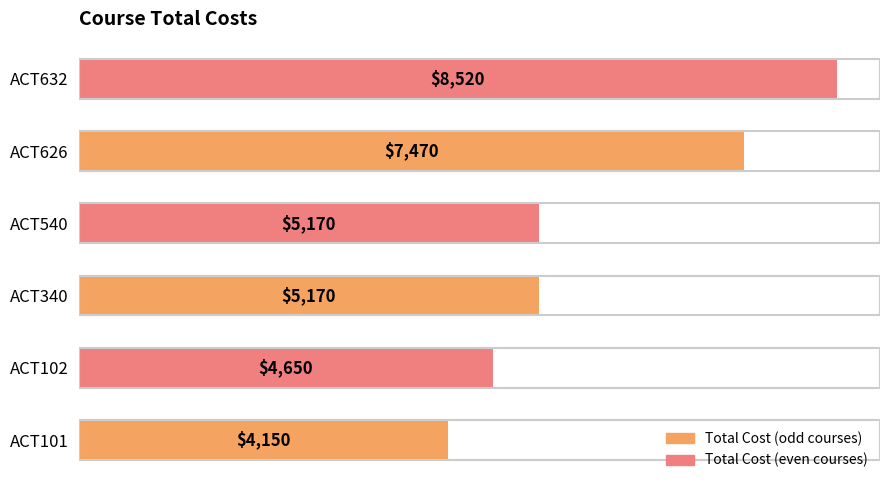

What is the minimum value shown in the chart?

4150